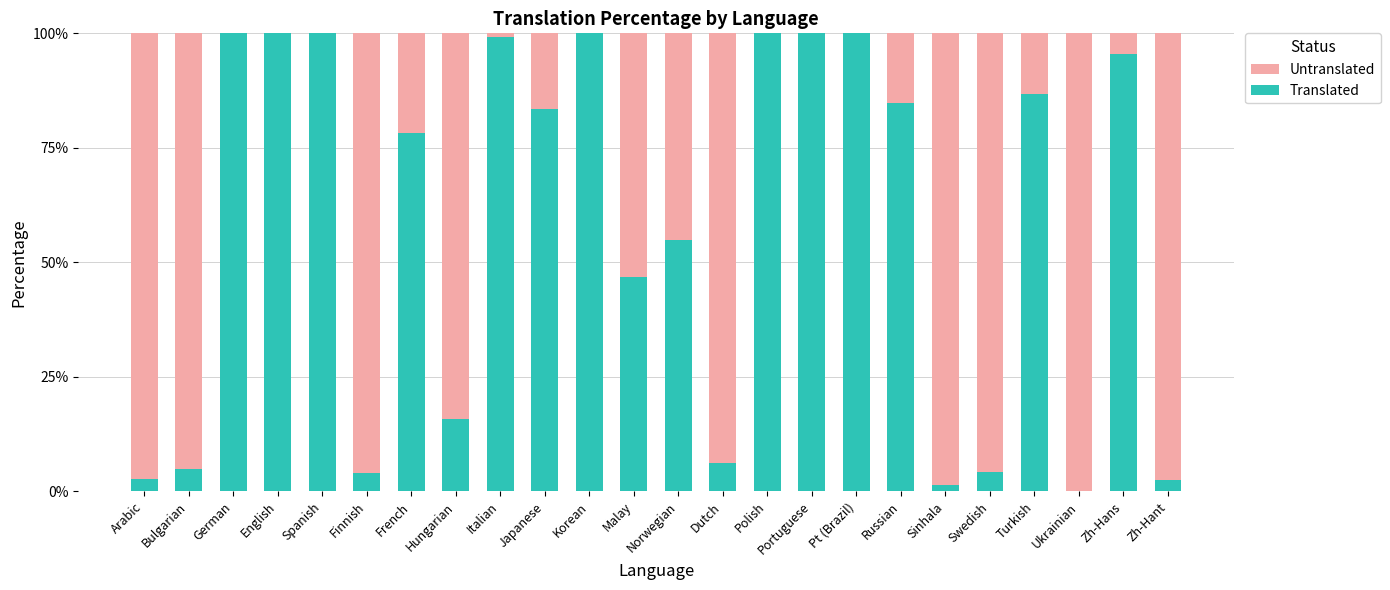

What value does the Translated series have at Zh-Hans?

95.5